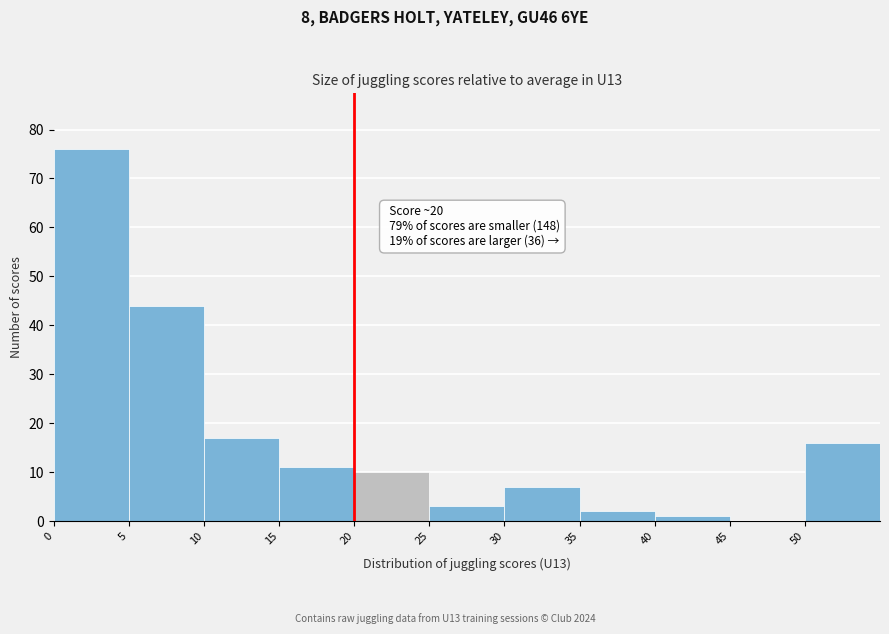

Over which range of the x-axis is the bar tallest?

0 to 5